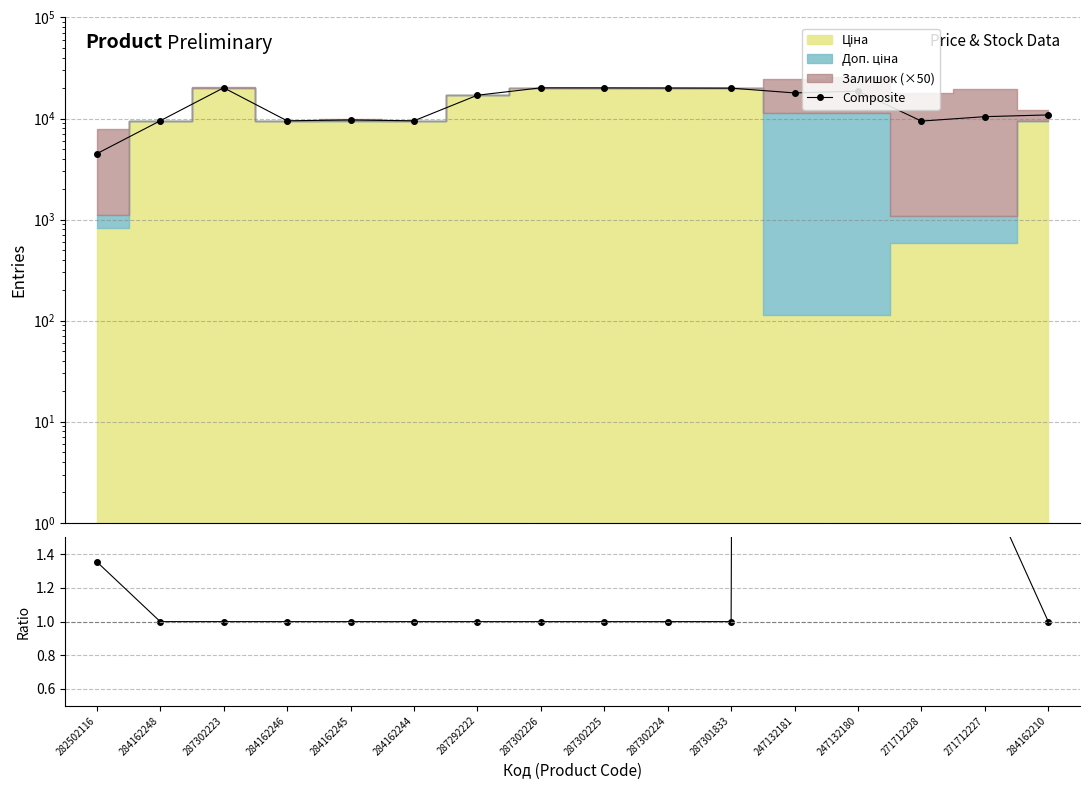

Which has a higher value, 287301833 or 287292222?

287301833